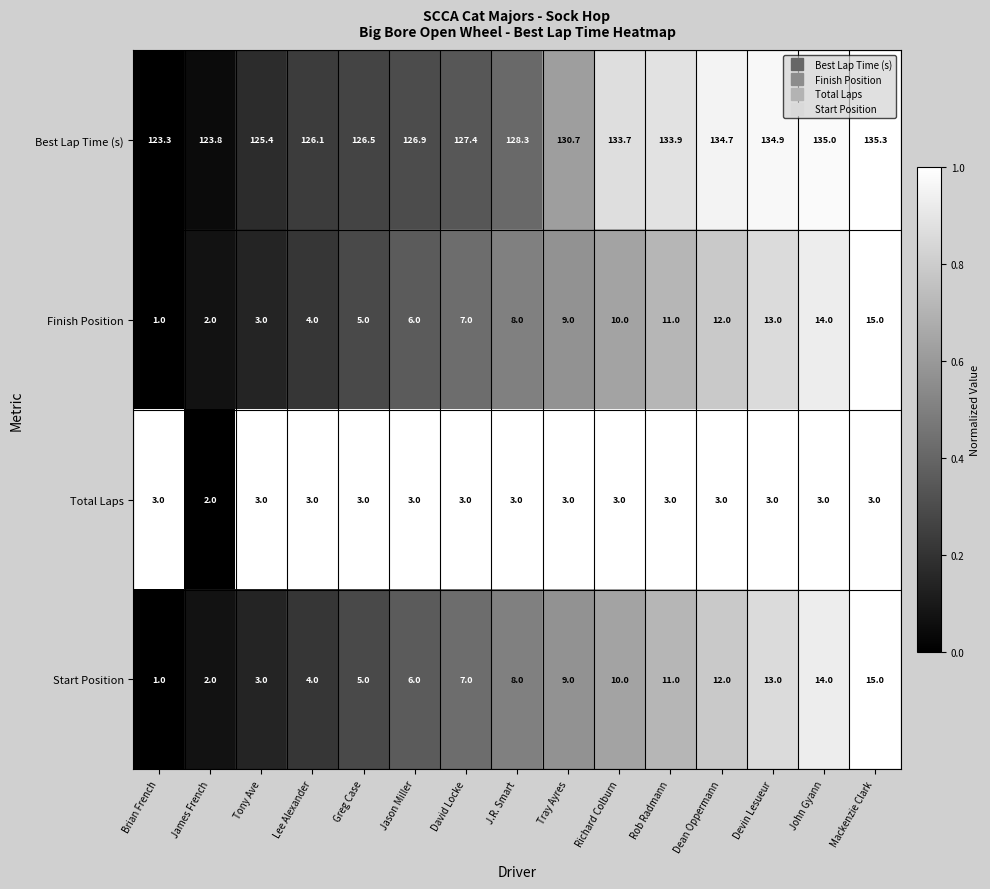

The Start Position series shows 11.9 at David Locke. True or false?

False